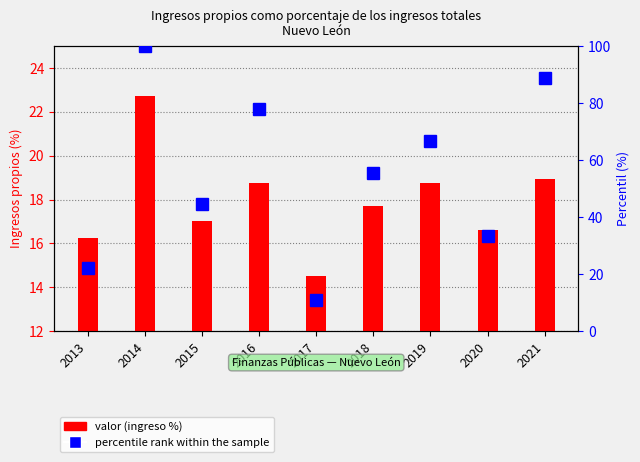

Between 2013 and 2015, which series saw the biggest shift?

percentile rank within the sample